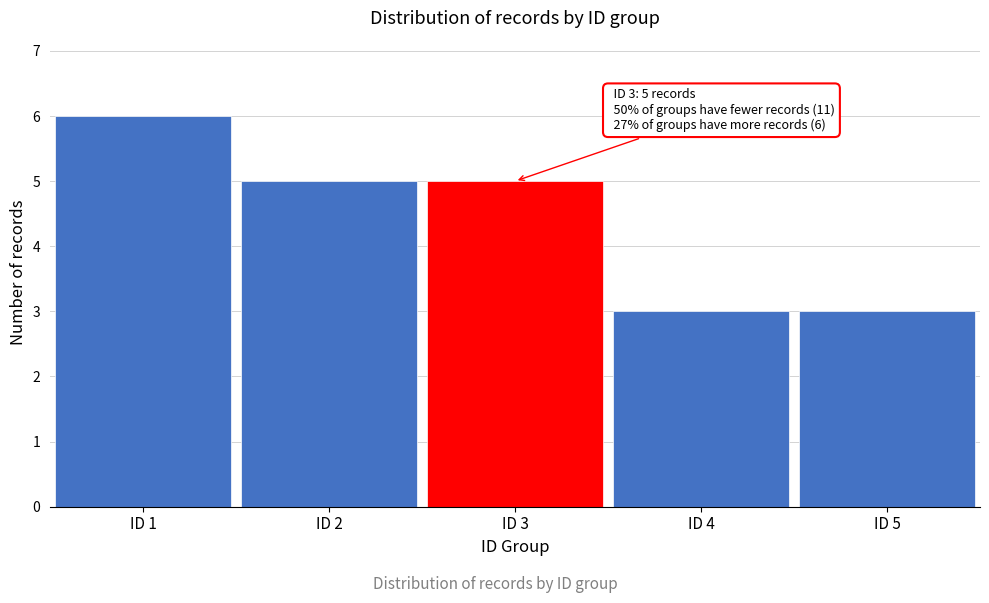

Reading left to right, transcribe all the data shown in this chart.

ID 1=6	ID 2=5	ID 3=5	ID 4=3	ID 5=3